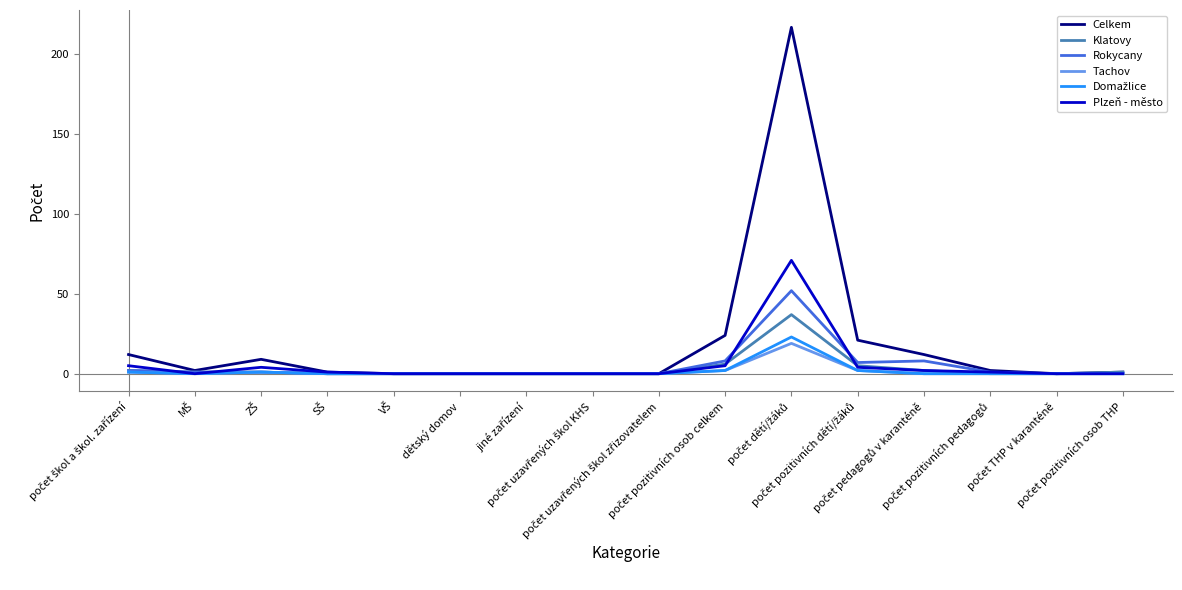

Which series has the largest total across all categories?

Celkem